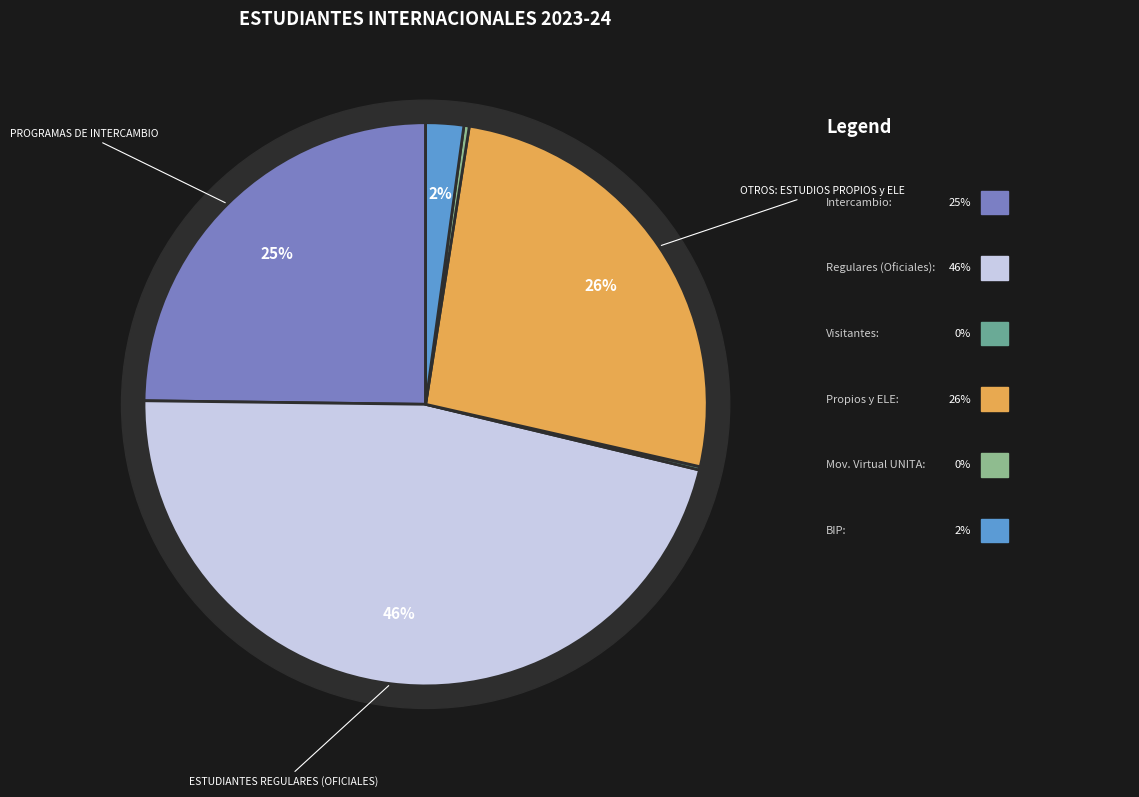

Does BIP account for over 50% of the chart?

No